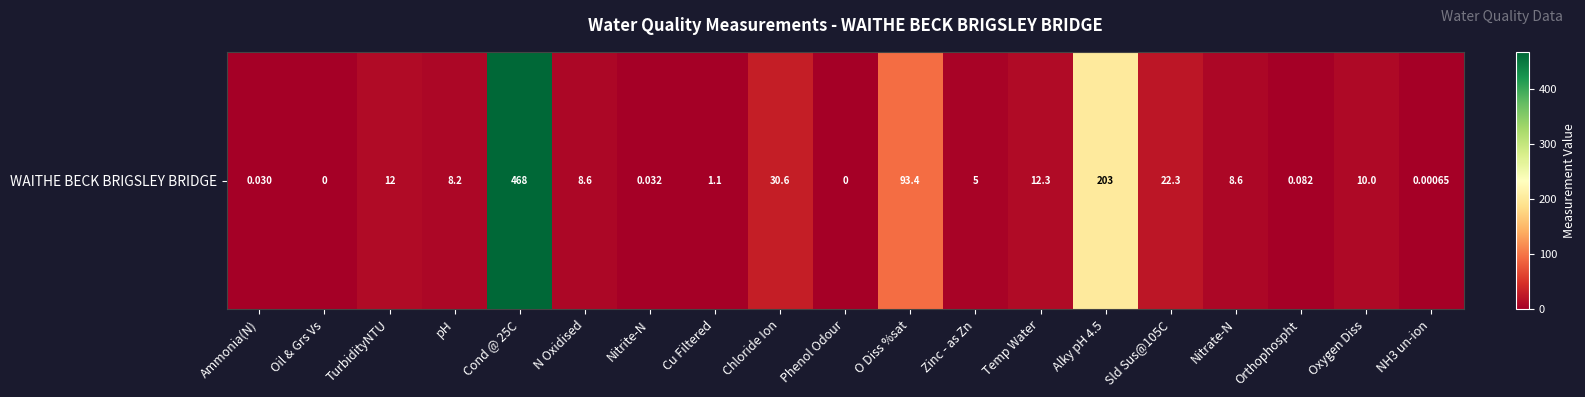

The value at NH3 un-ion is 0.0. True or false?

True